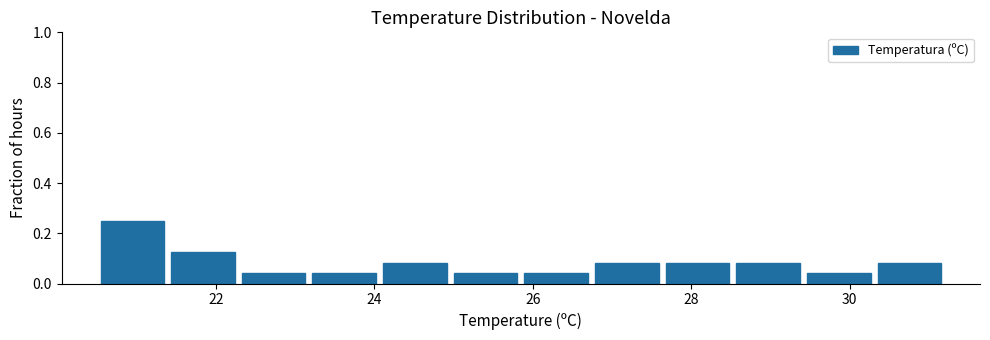

Over which range of the x-axis is the bar tallest?

20.6 to 21.4